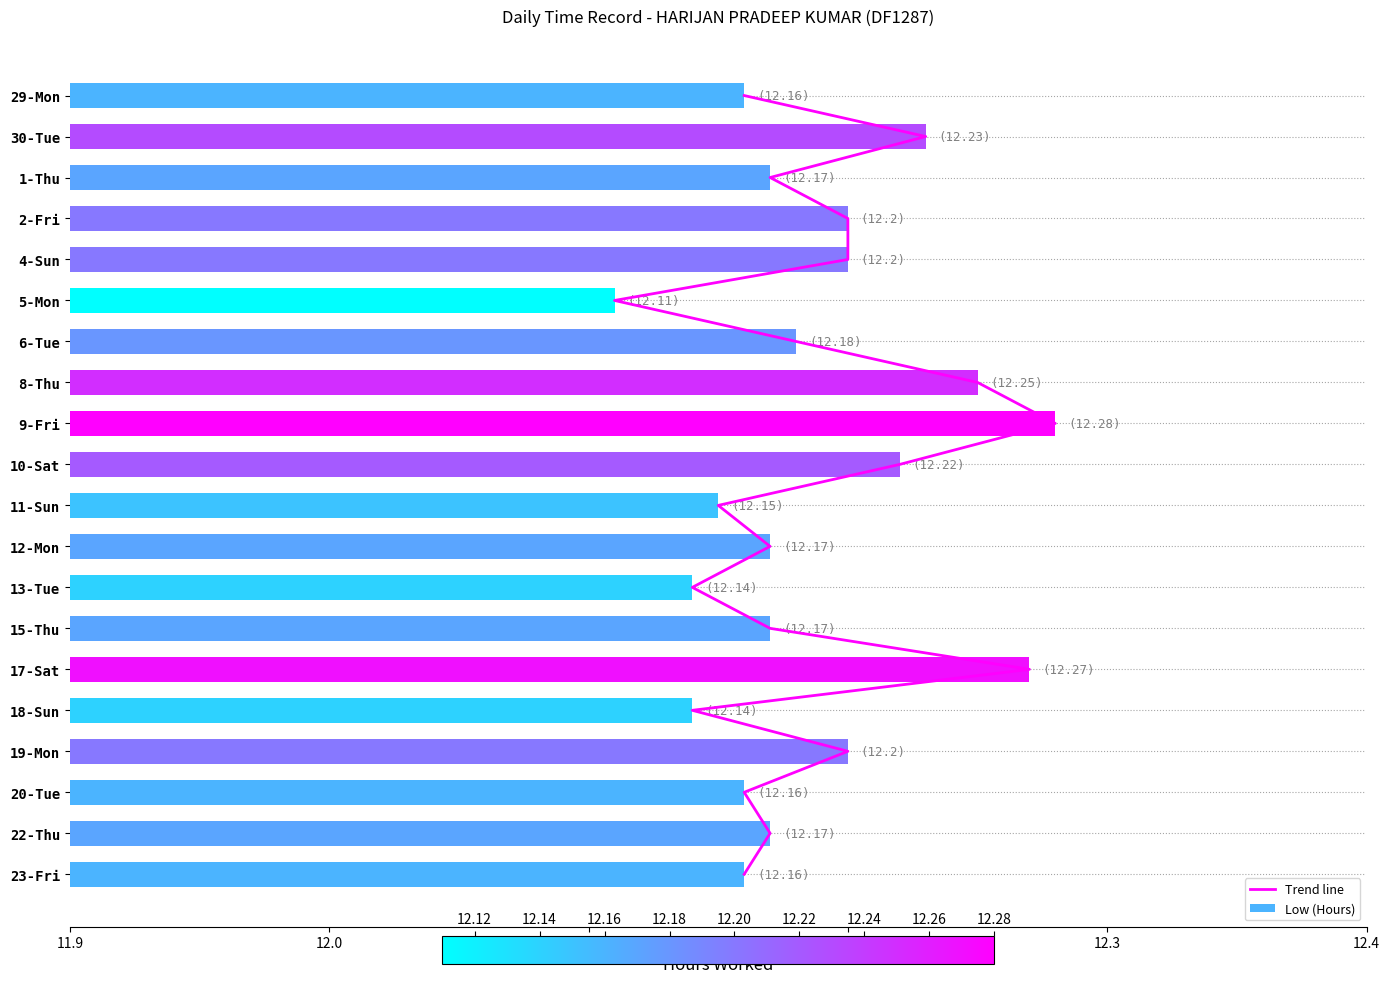

Rank the series by their maximum value, from lowest to highest.

Low (Hours), Trend line